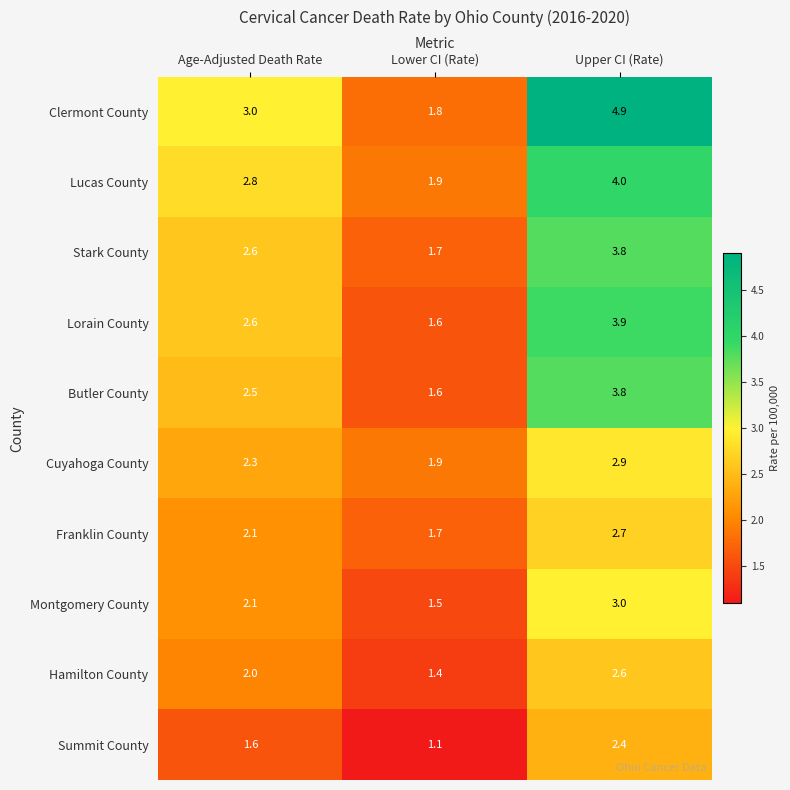

List the labels in order of Stark County value, largest first.

Upper CI (Rate), Age-Adjusted Death Rate, Lower CI (Rate)